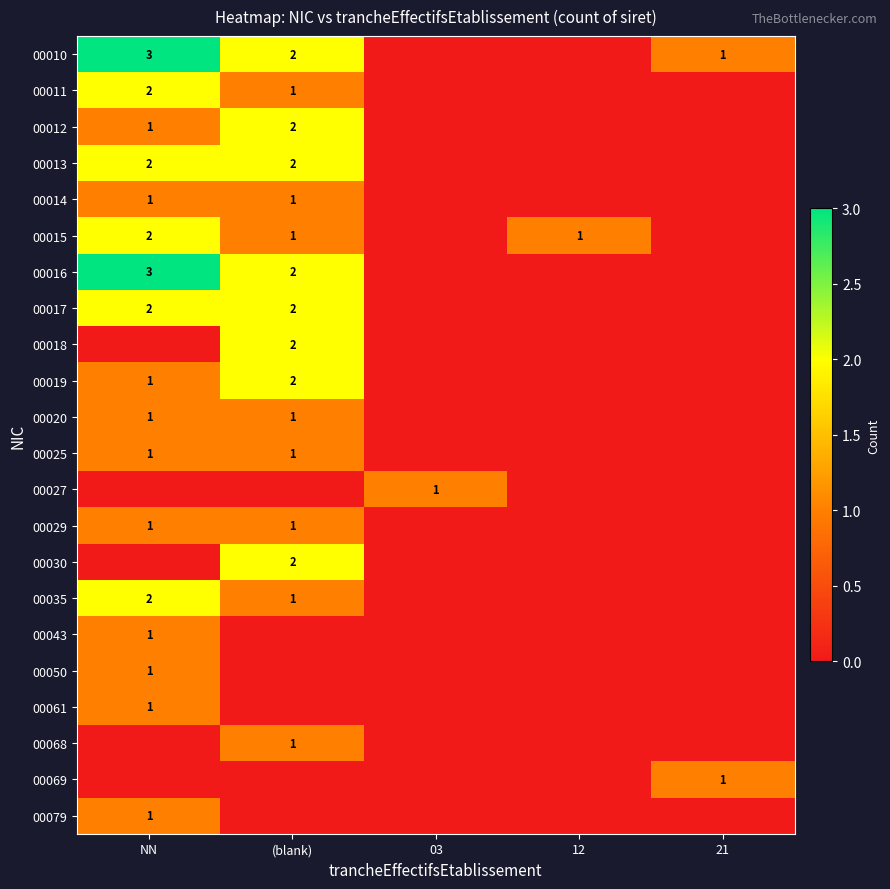

Is it true that 00016 equals 2 at (blank)?

True